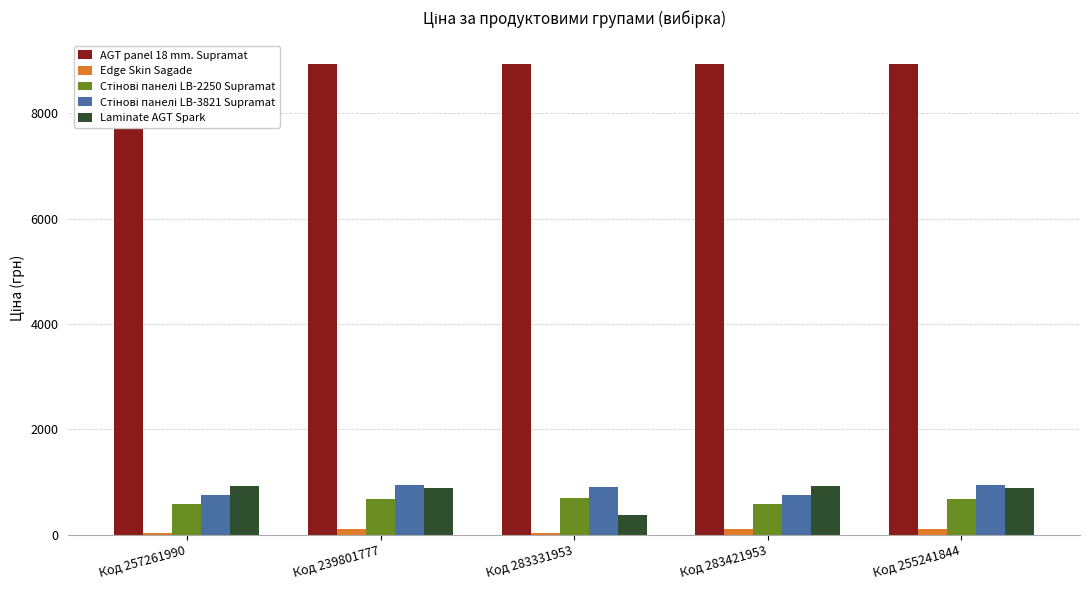

How many values in the Edge Skin Sagade series exceed 114?

3